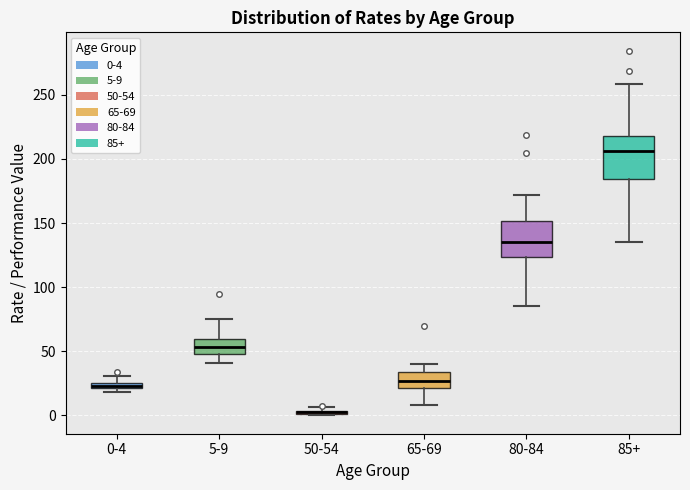

Where is the upper edge of the box for 65-69 on the y-axis? The values are not printed on the chart, so give them approximately, as read against the axis.

35